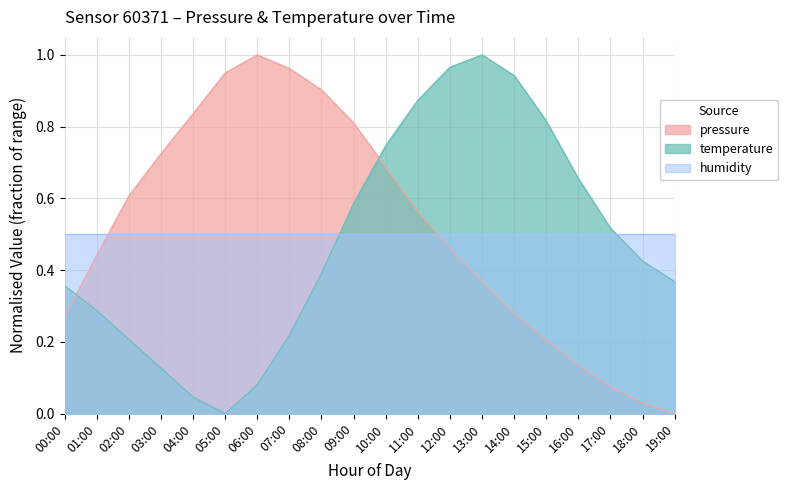

True or false: pressure has more than 1 interior local peaks.

False